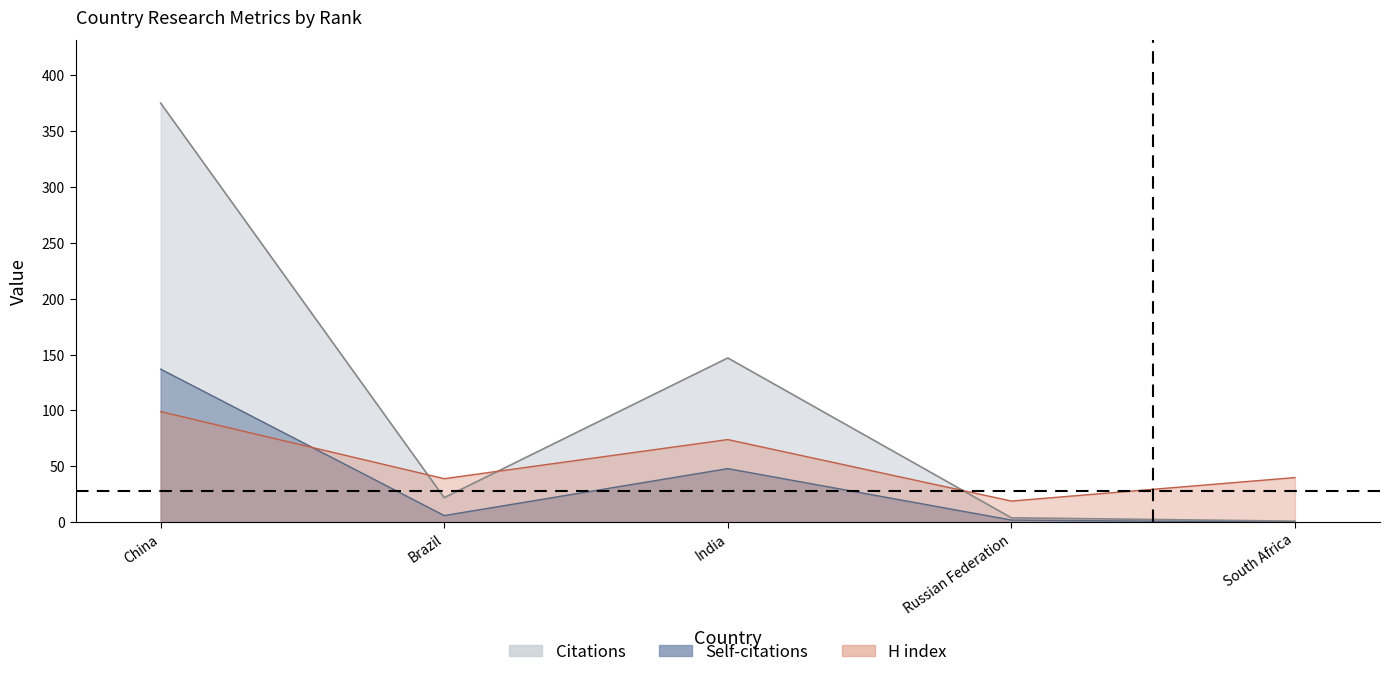

How many intersections are there between H index and Citations?

3